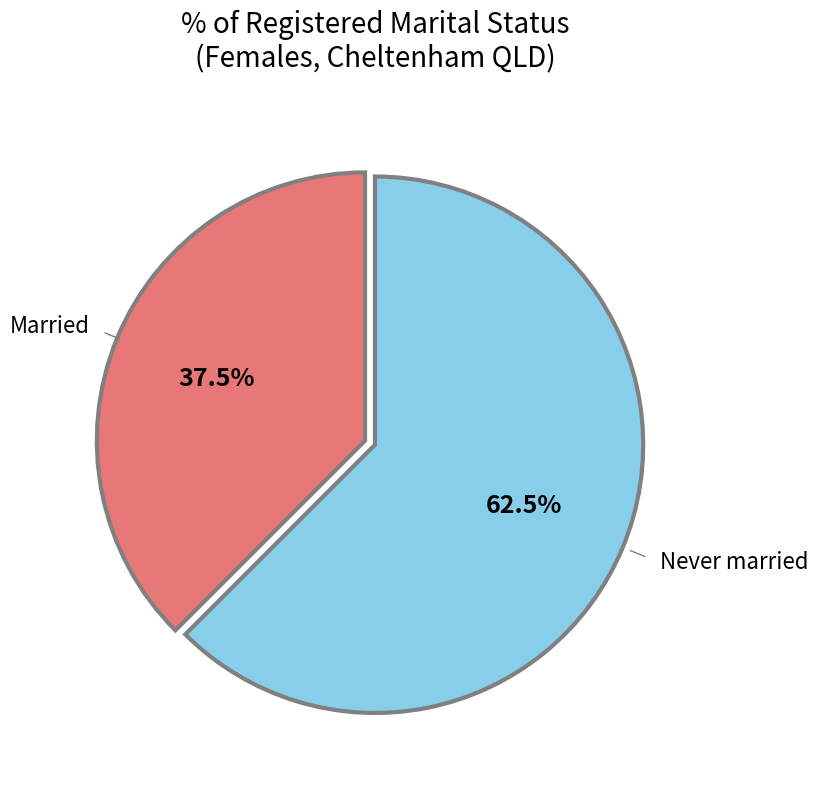

How many slices are in this pie chart?

2